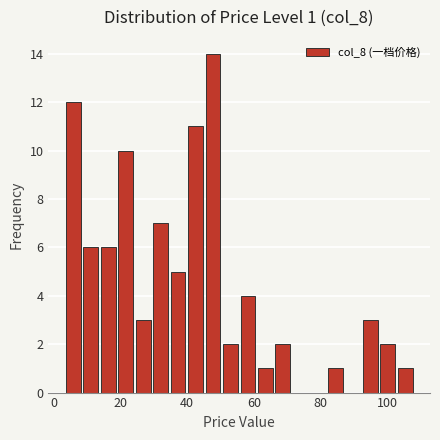

Around what value on the x-axis is the tallest bar? Give the approximate position of its centre, as read against the axis.

48